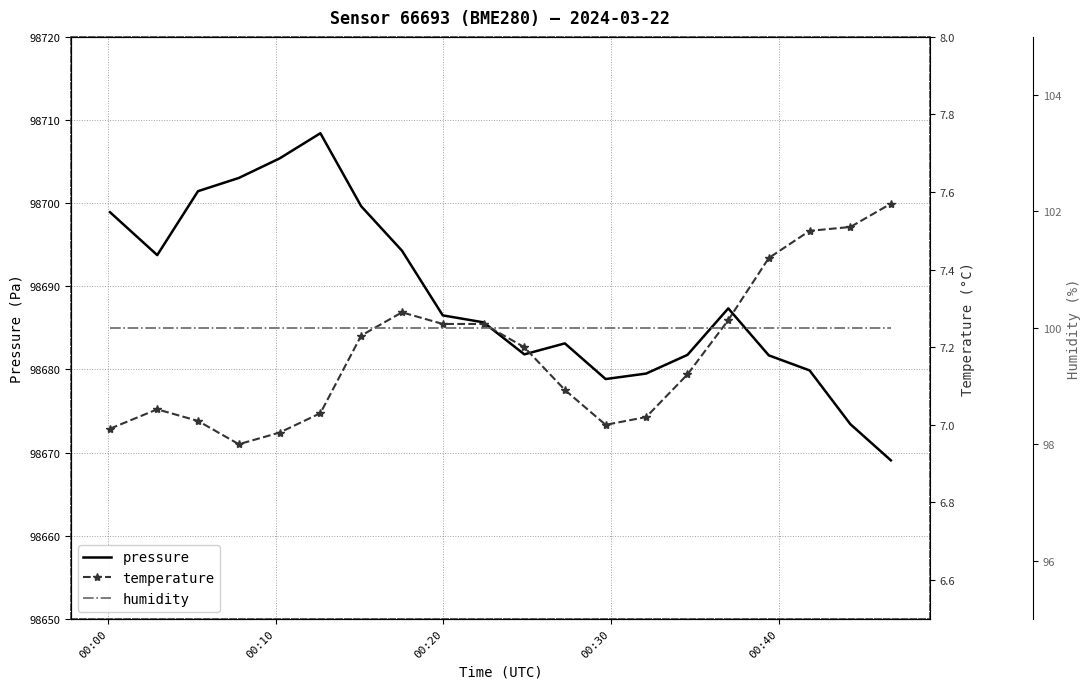

What is the maximum value for pressure?

98708.4